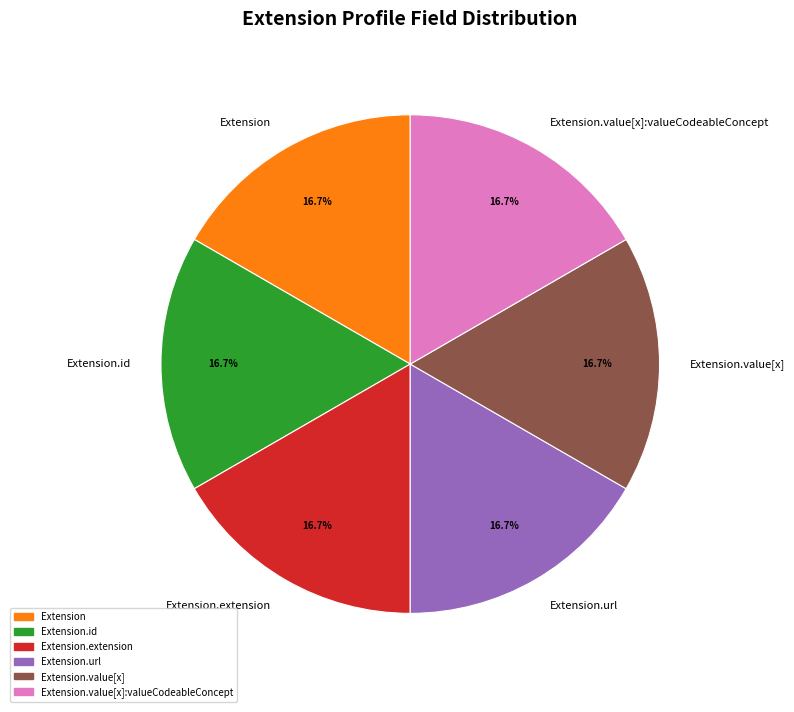

Approximately how many times larger is the value at Extension.value[x] compared to Extension.extension?

1.0